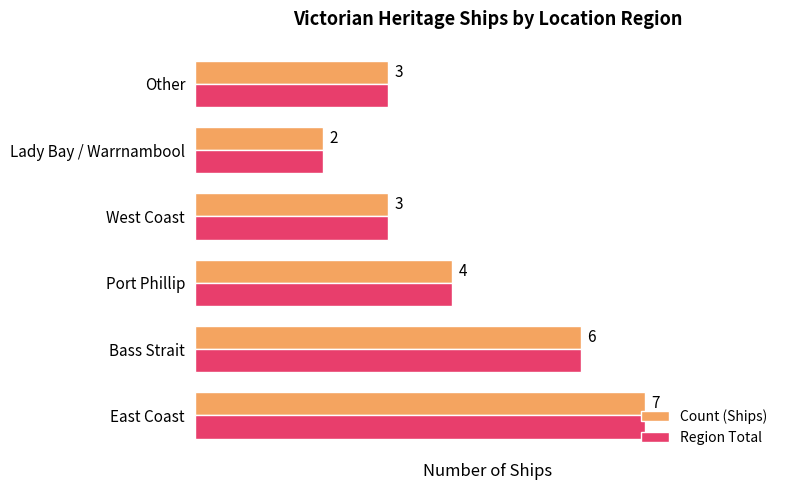

At which label is Region Total closest to 4?

Port Phillip